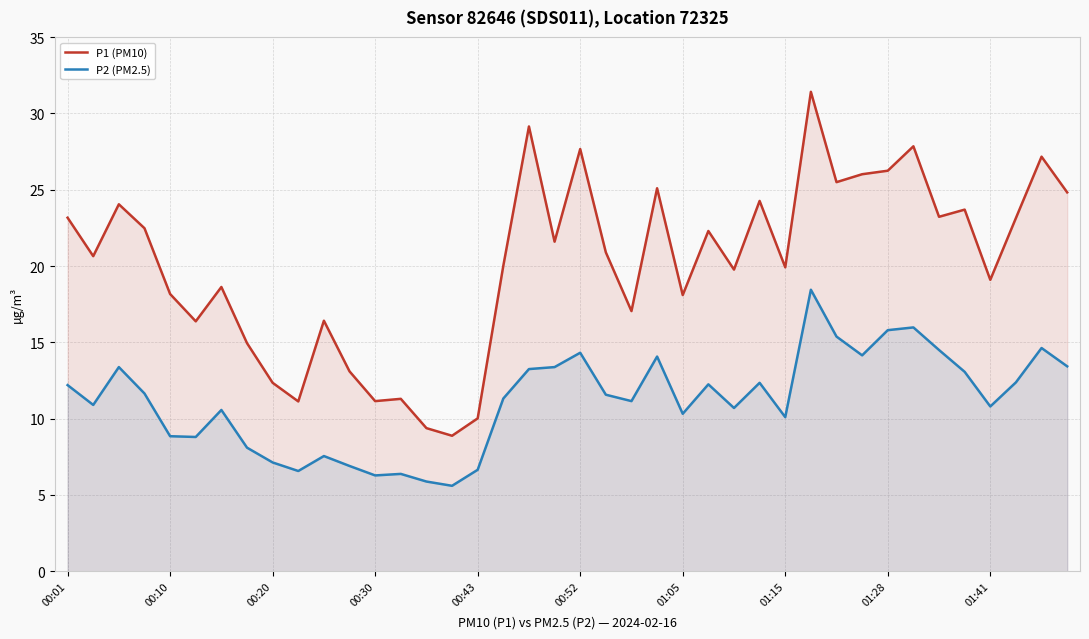

Which series has the largest total across all categories?

P1 (PM10)